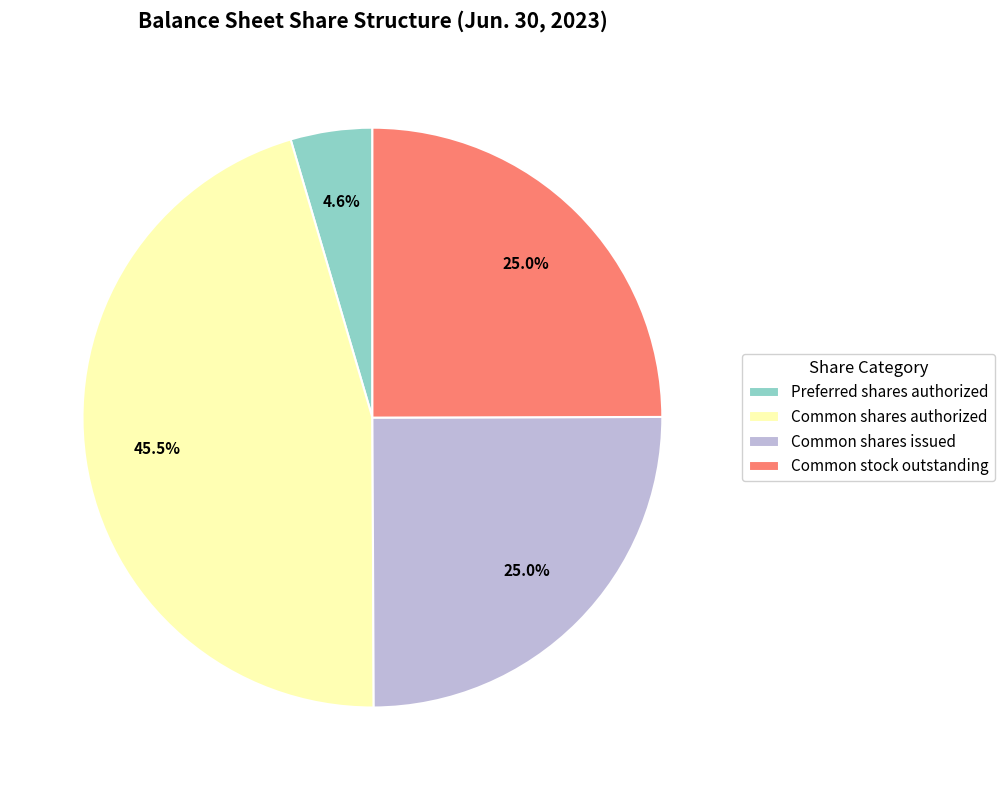

The Common shares issued slice represents 25% of the pie. True or false?

True